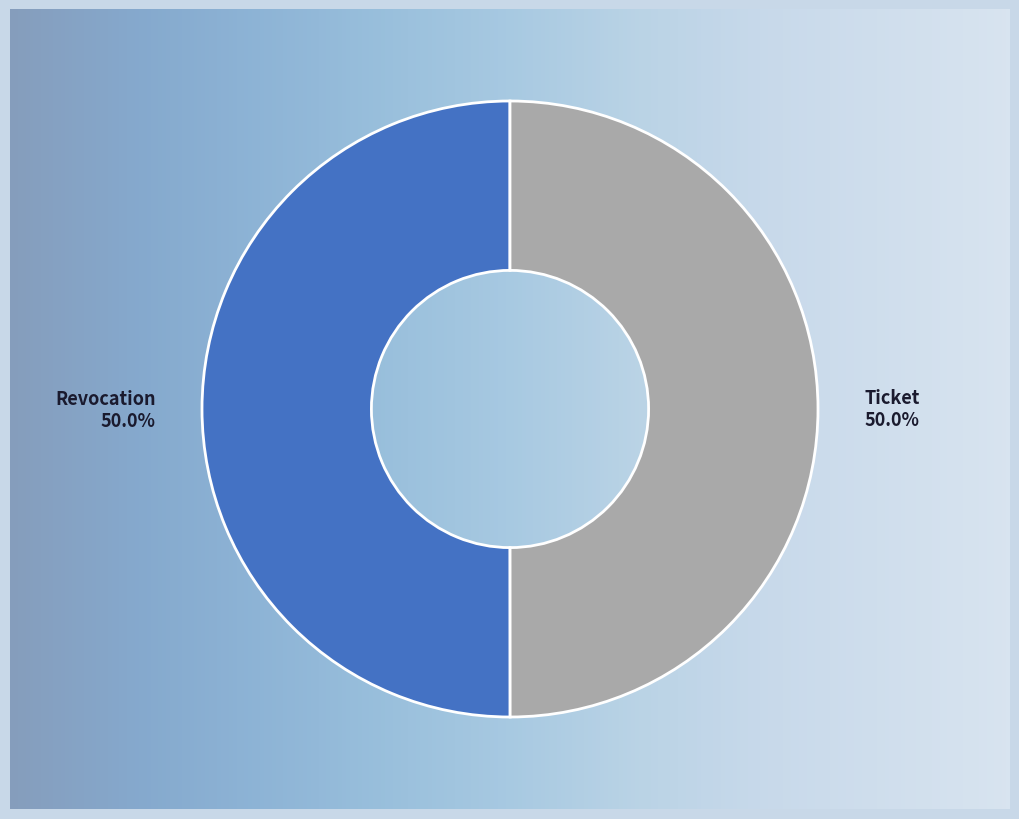

Rank the categories by value from lowest to highest.

Ticket, Revocation